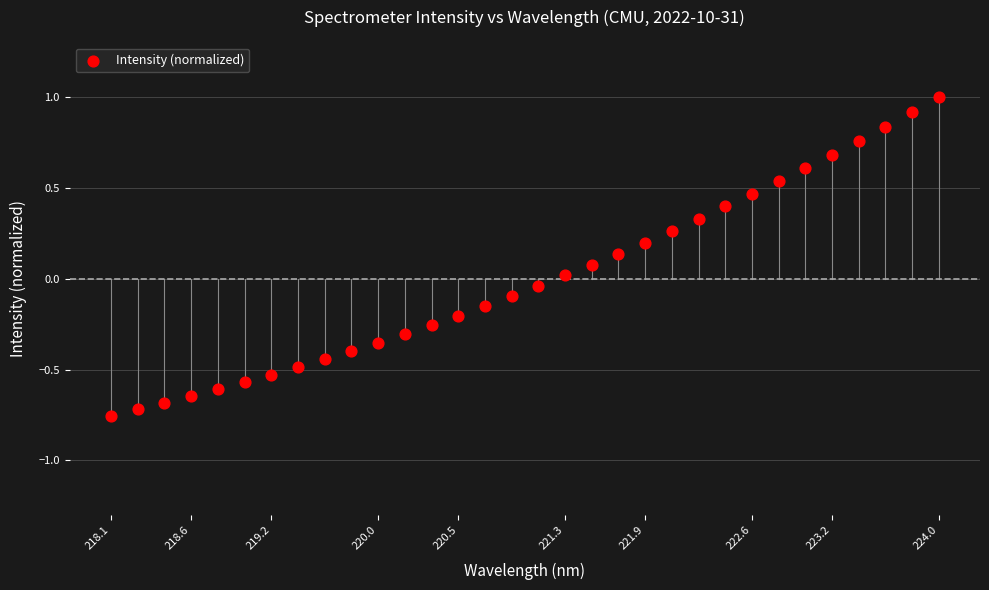

What is the range of Y values (max minus min)?

1.8